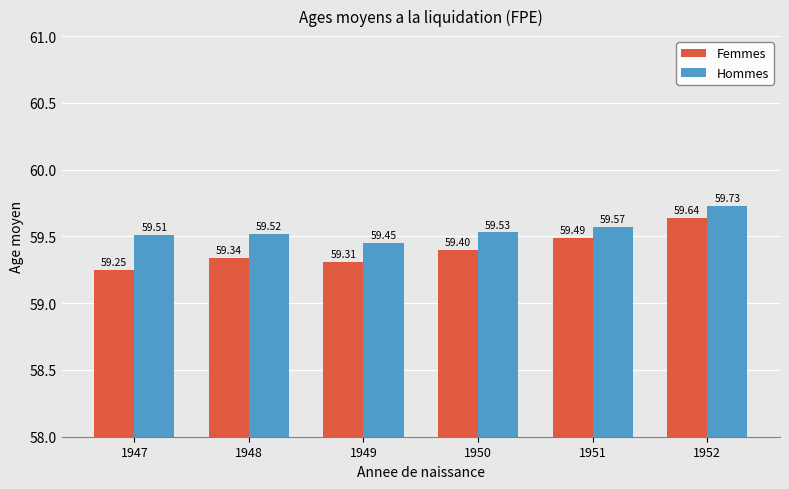

Count the number of categories in the chart.

6